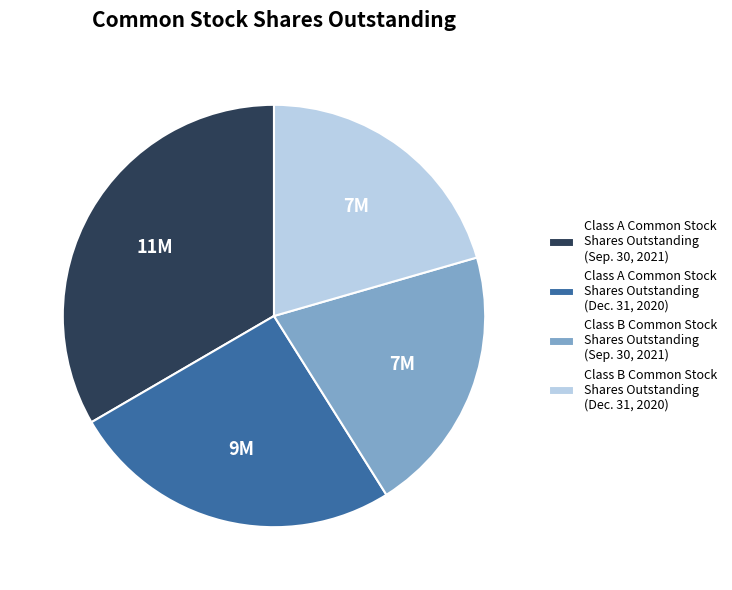

What is the largest slice in the pie chart?

Class A Common Stock Shares Outstanding (Sep. 30, 2021)